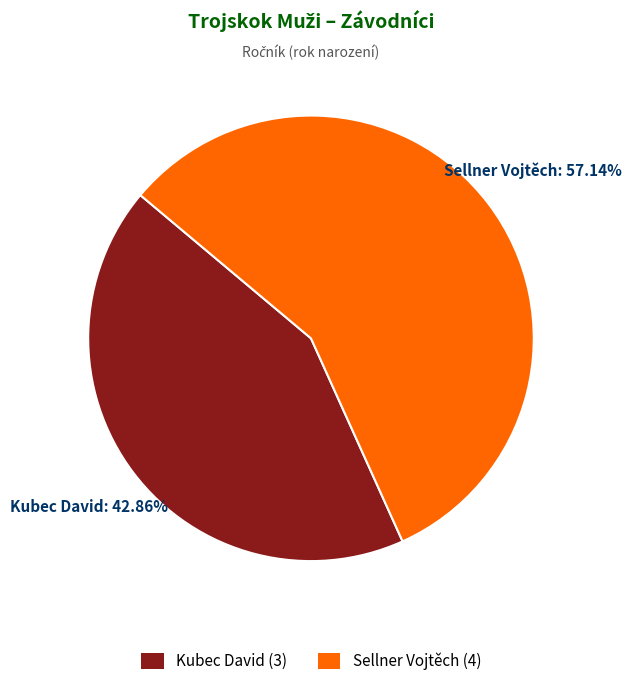

To the nearest percent, what is the difference between the Kubec David and Sellner Vojtěch slice percentages?

14%